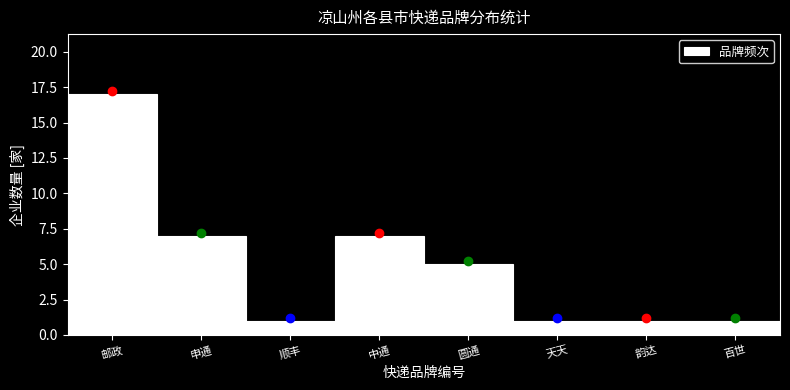

Reading left to right, extract all data points from this chart.

17	7	1	7	5	1	1	1